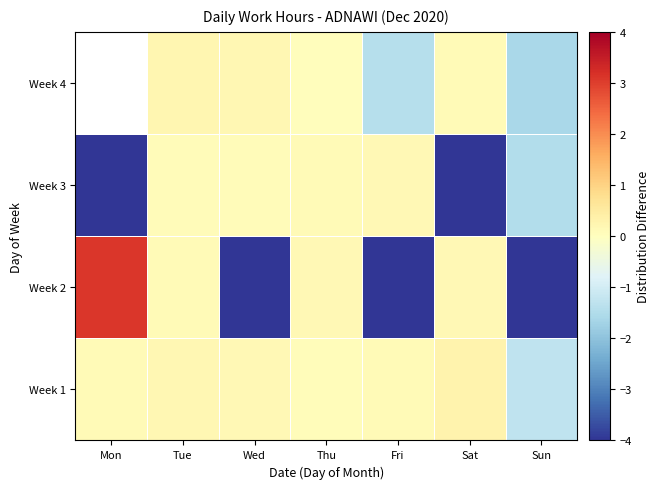

Rank the series by their average value, from lowest to highest.

Week 2, Week 3, Week 1, Week 4